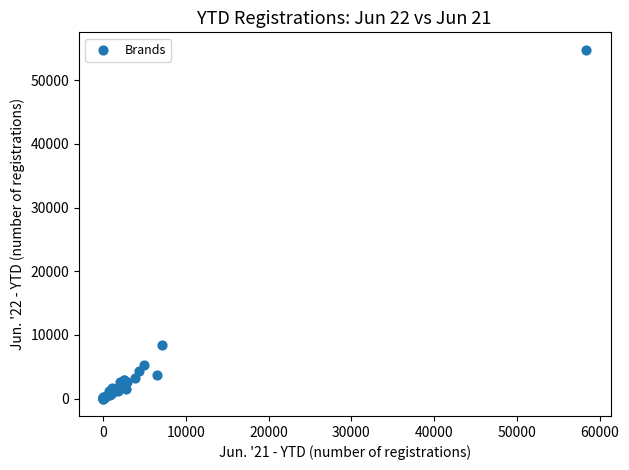

What Y value in the scatter plot is closest to 27409?

8407